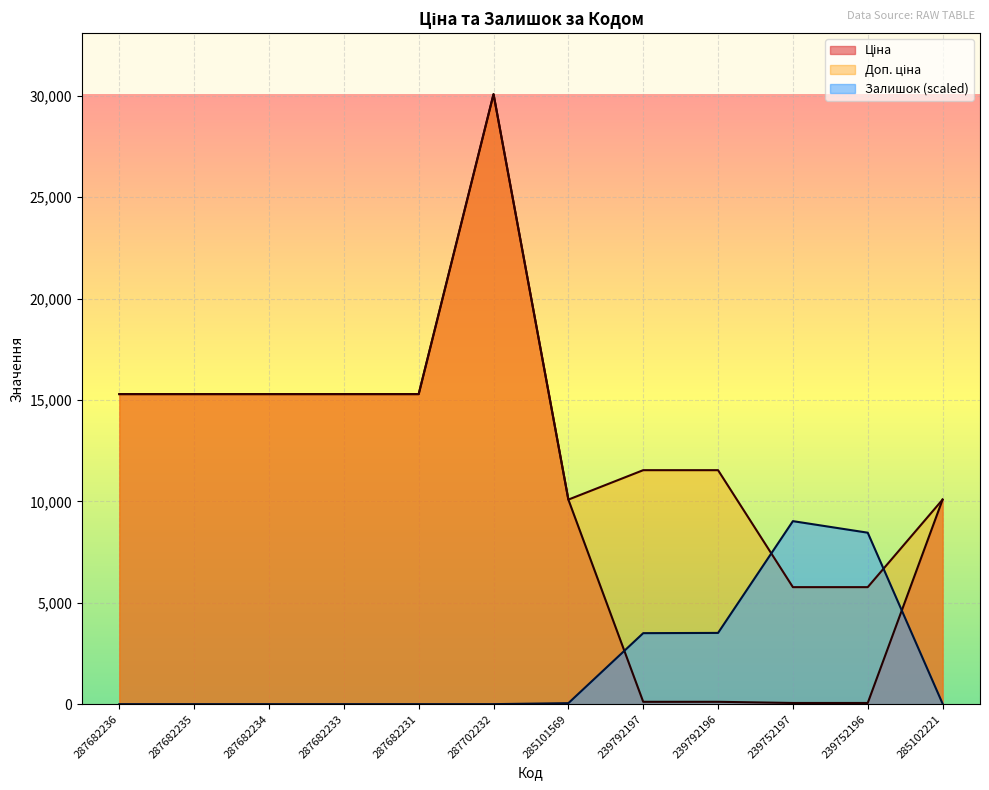

List the labels in order of Ціна value, largest first.

287702232, 287682236, 287682235, 287682234, 287682233, 287682231, 285101569, 285102221, 239792197, 239792196, 239752197, 239752196